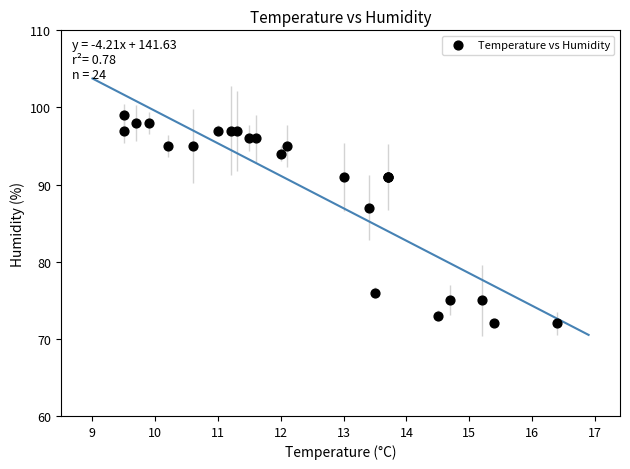

What Y value in the scatter plot is closest to 85?

87